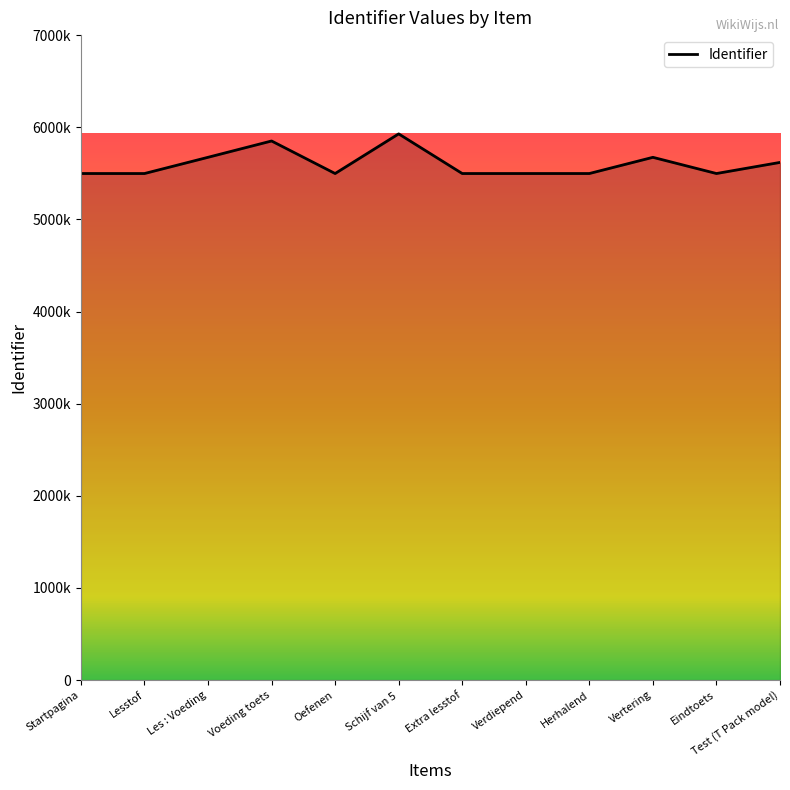

Which category has the highest value across all series?

Schijf van 5